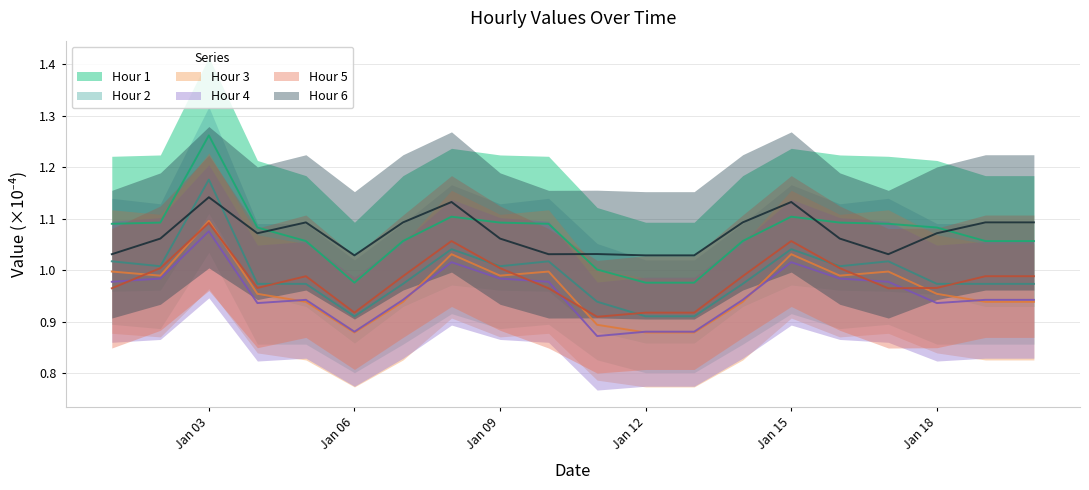

What is the value of the Hour 6 point at the 17th from the left?

1.0